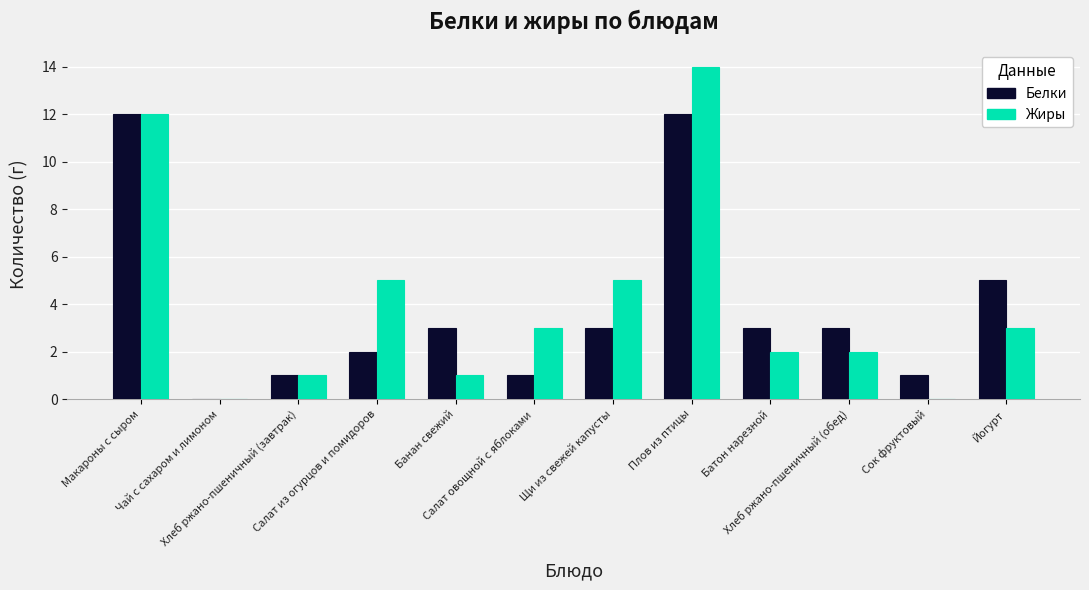

The value of Жиры at Макароны с сыром is 16. True or false?

False